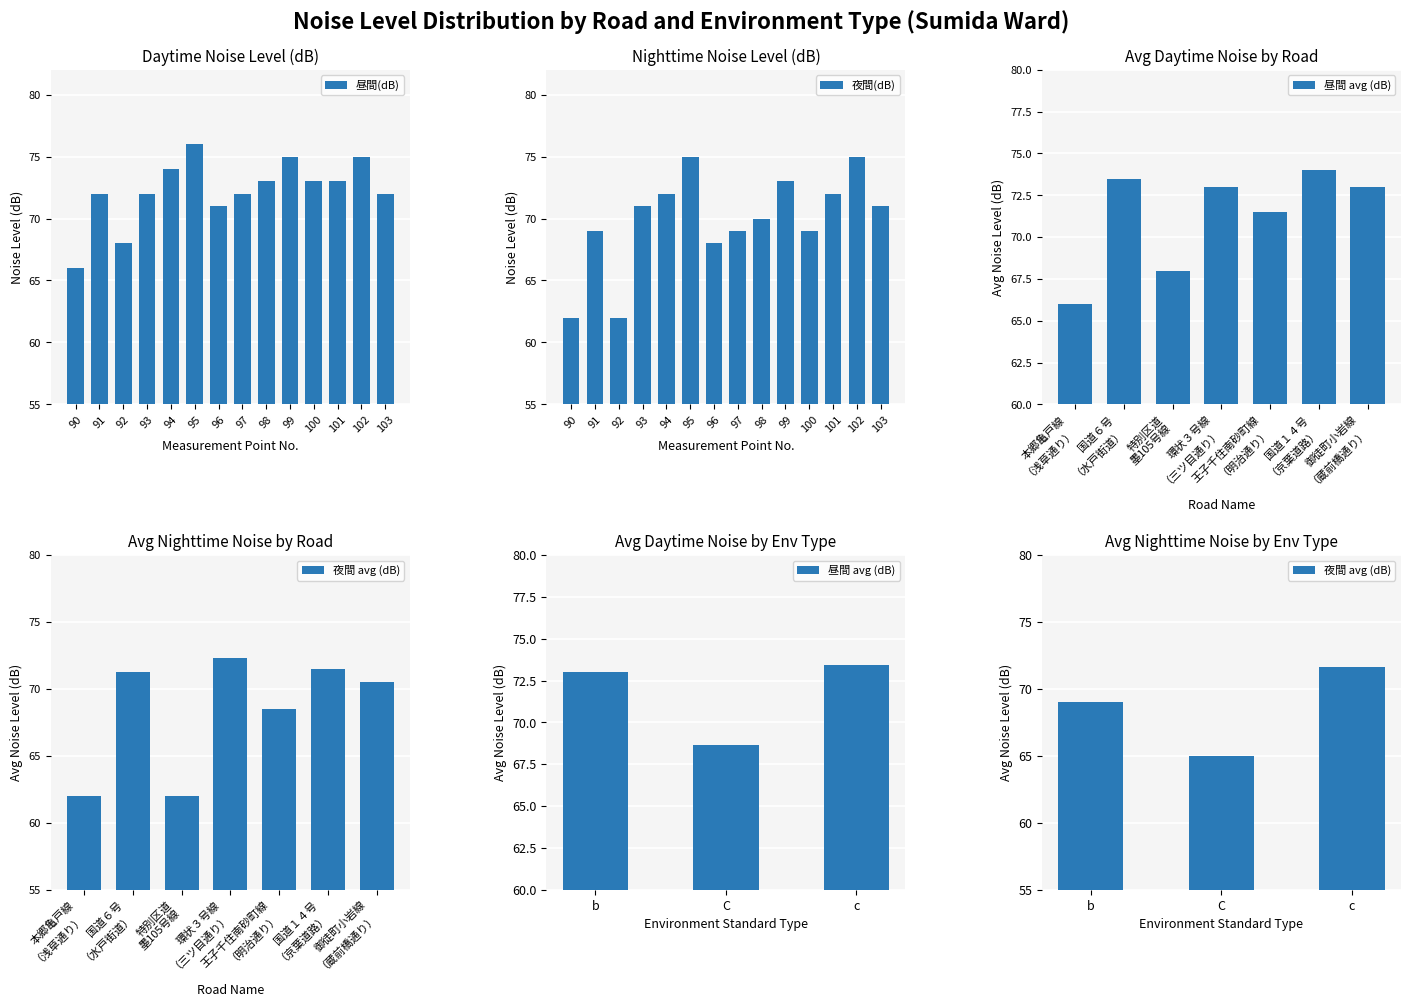

Rank the series by their average value, from lowest to highest.

夜間(dB), 昼間(dB)